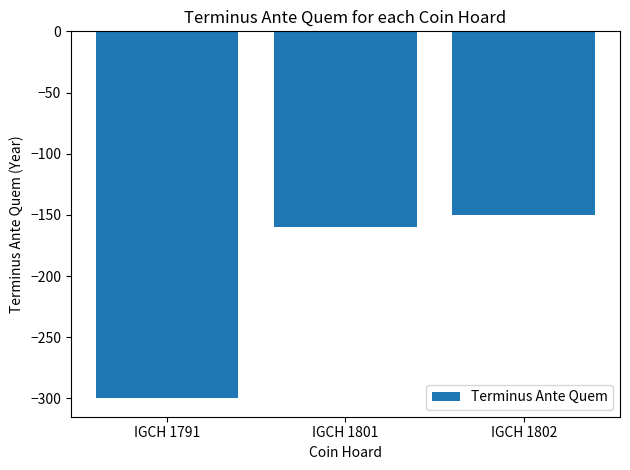

Does the chart contain any negative values?

Yes